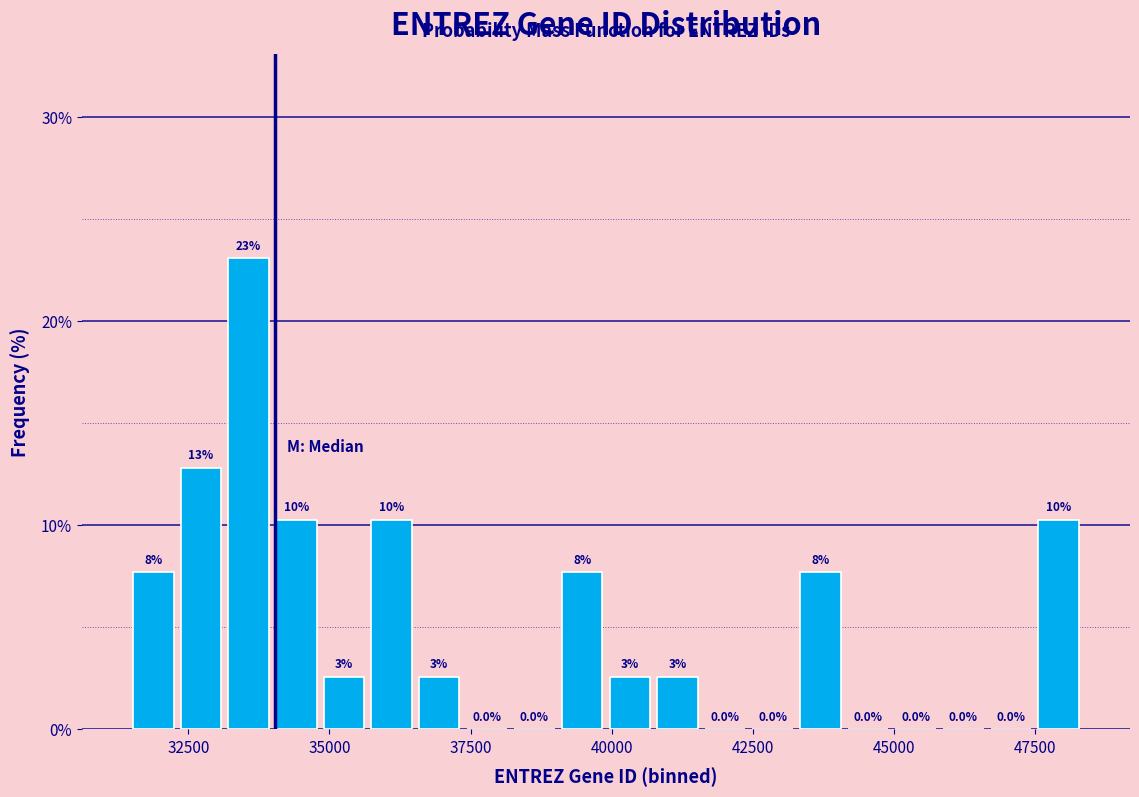

Read against the x-axis, roughly where is the centre of the tallest bar?

33500